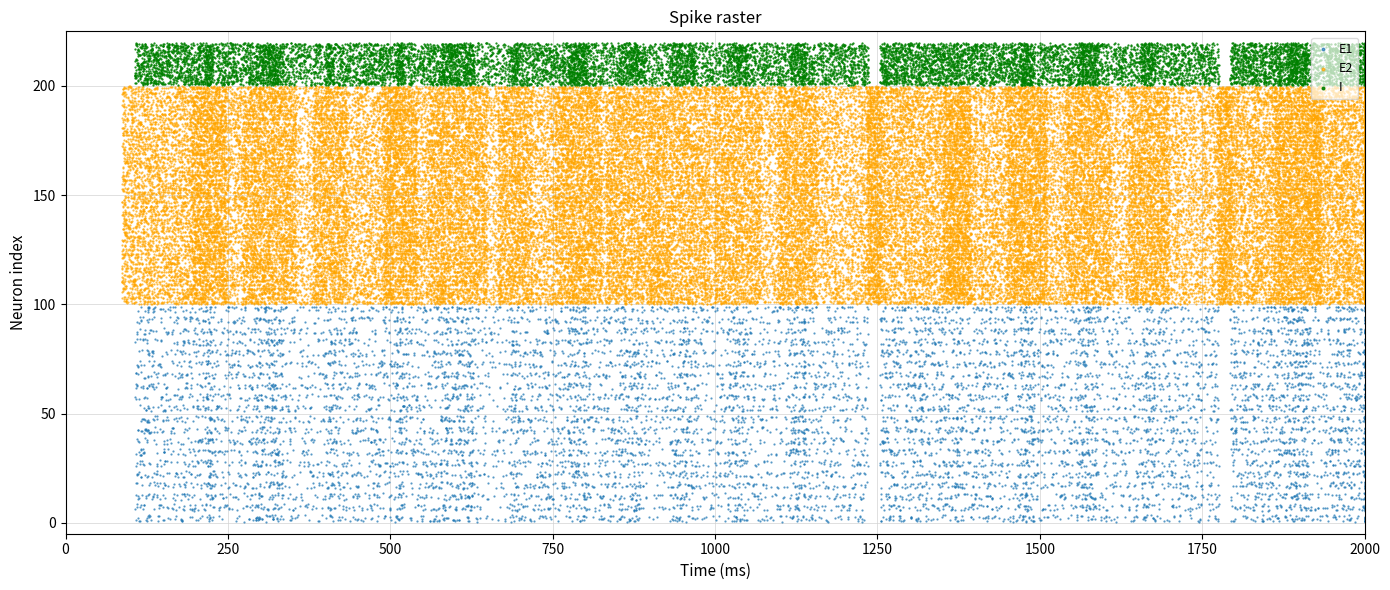

Which series reaches the maximum Y coordinate?

I